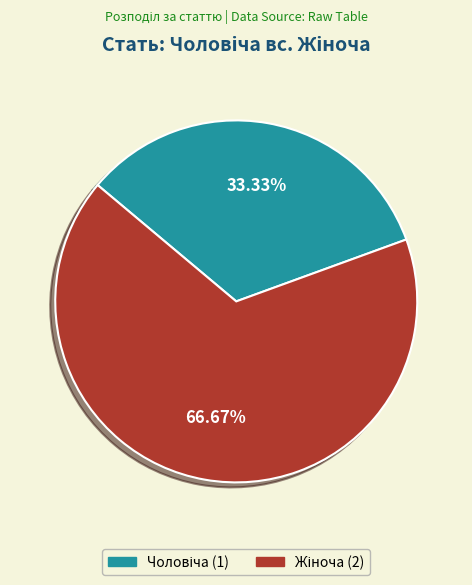

Is there any slice that represents more than half of the pie?

Yes